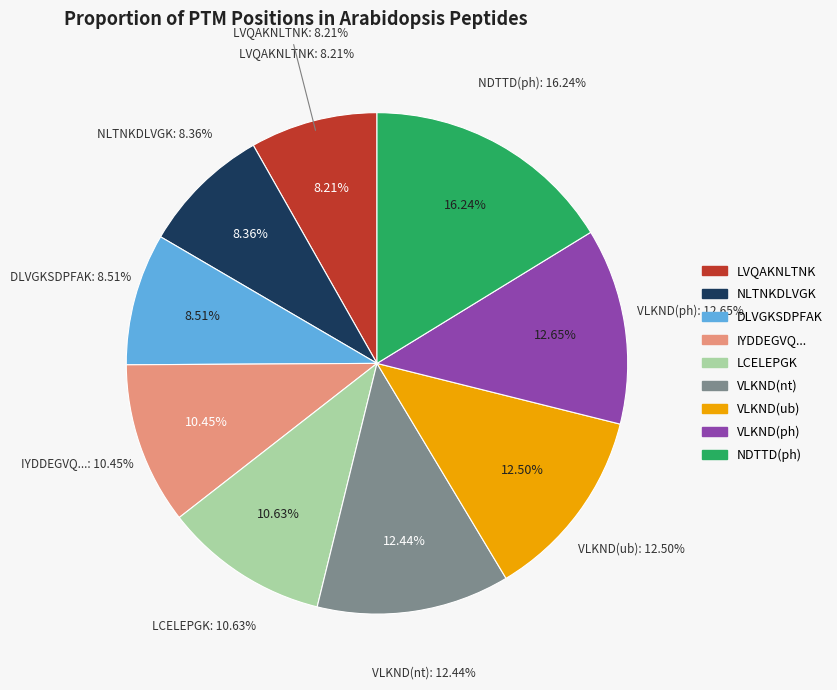

What is the ratio of the value at LVQAKNLTNK (ac,K,272) to the value at VLKNDTTDEENASSR (nt,V,412)?

0.7